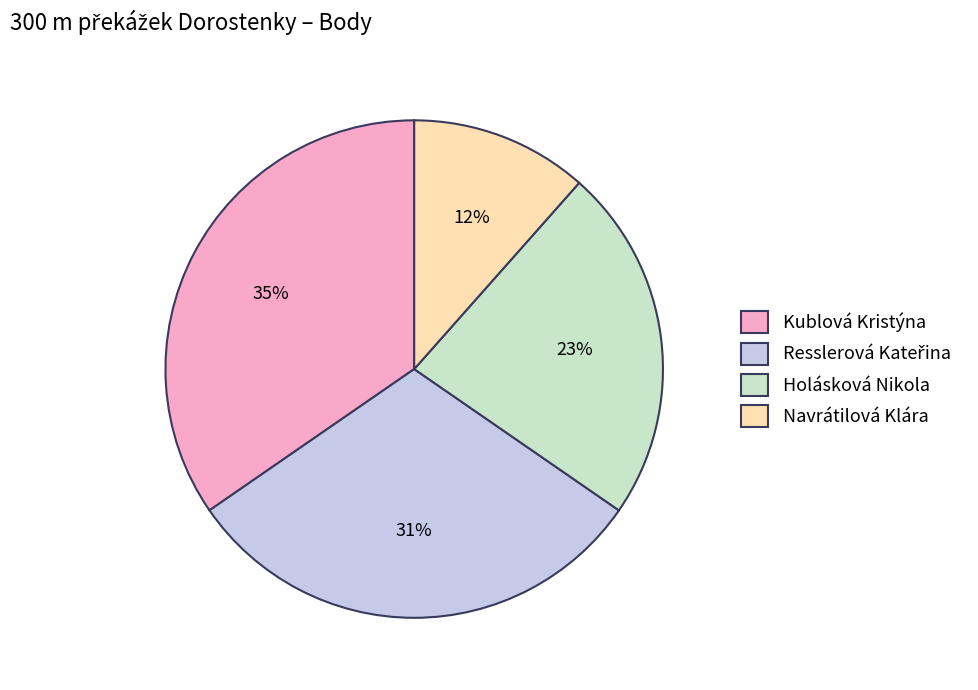

What percentage is the Holásková Nikola slice, to the nearest percent?

23%